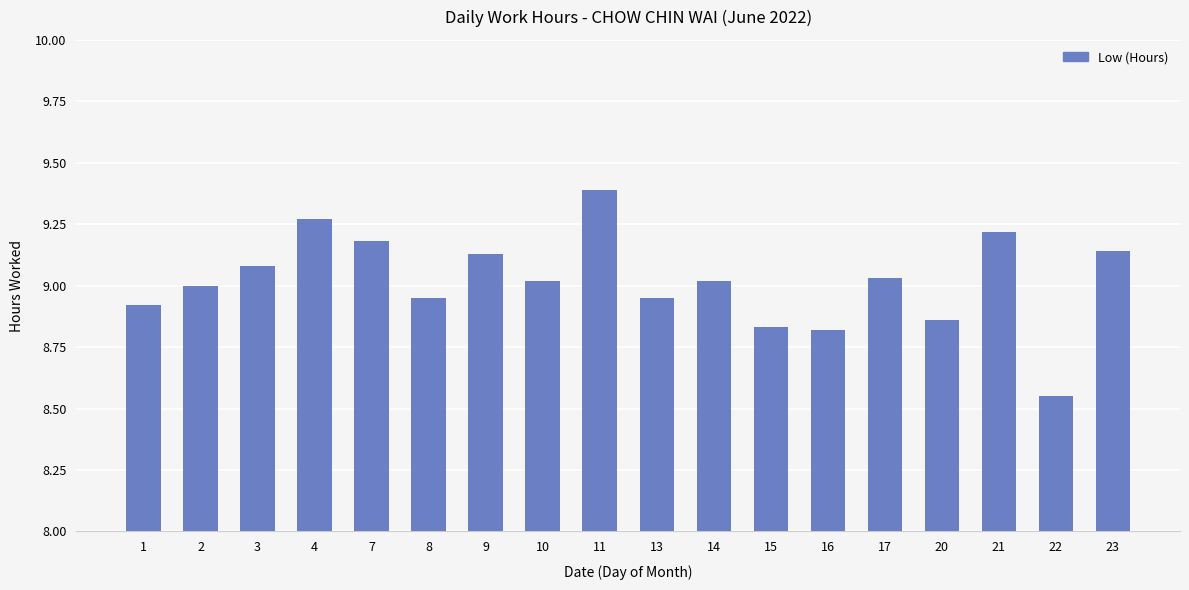

Which label corresponds to the largest value in the chart?

11